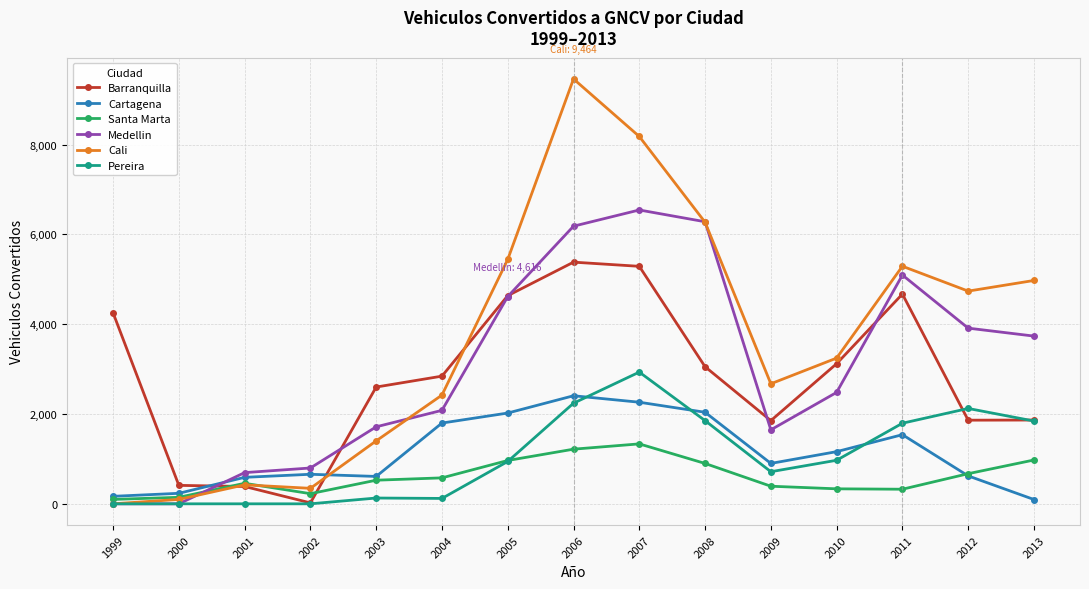

How many positive values does the Cali series have?

14